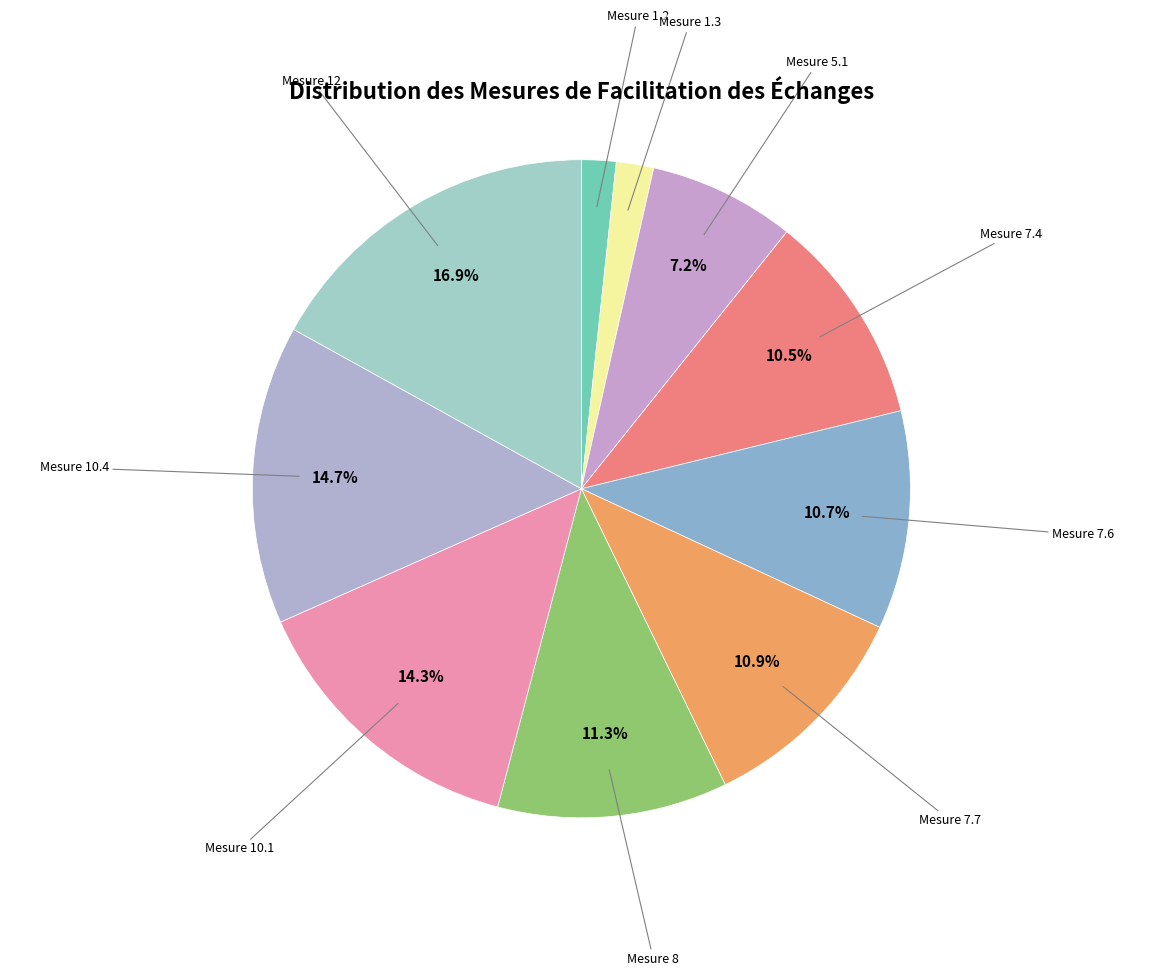

To the nearest percent, what is the difference between the largest and smallest slice percentages?

15%